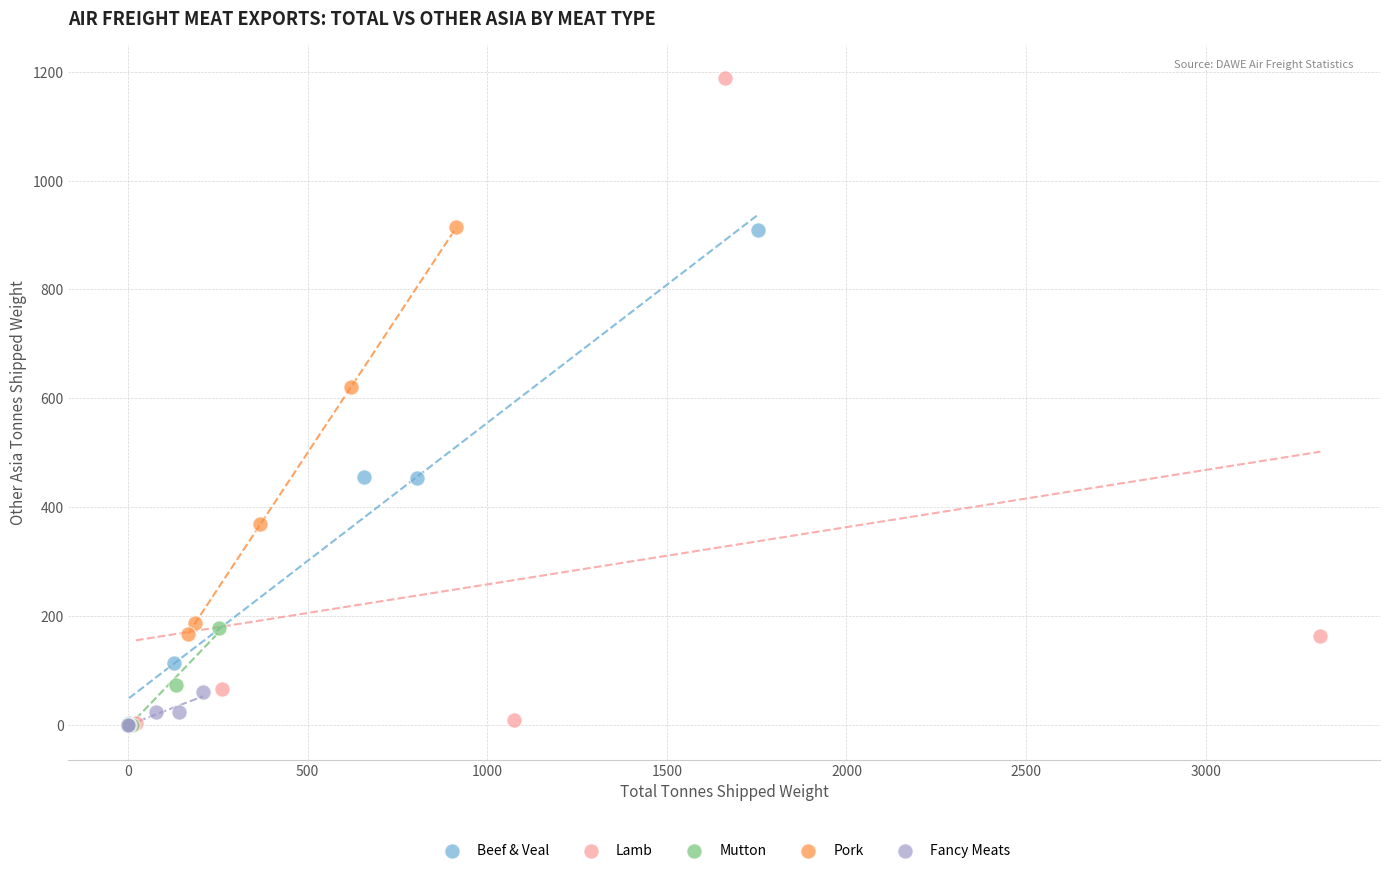

Which series has the largest Y range (max minus min)?

Lamb